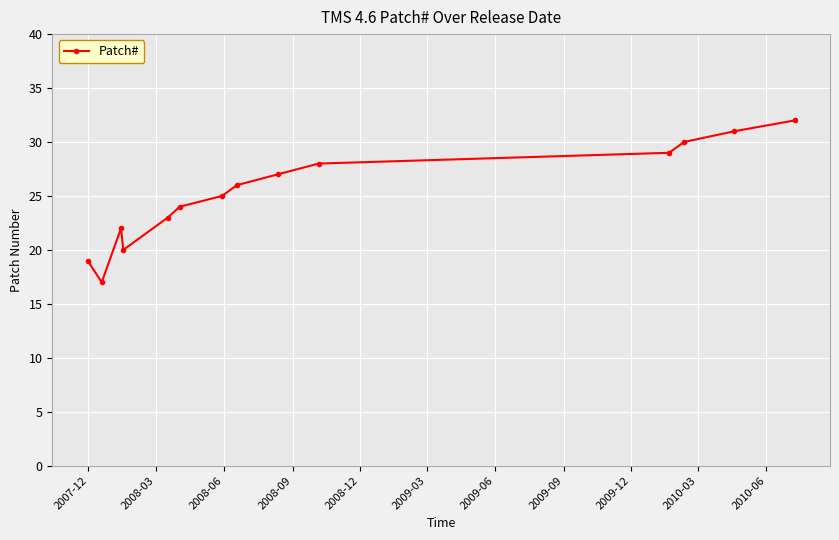

True or false: there are more than 0 points higher than both neighbors.

True